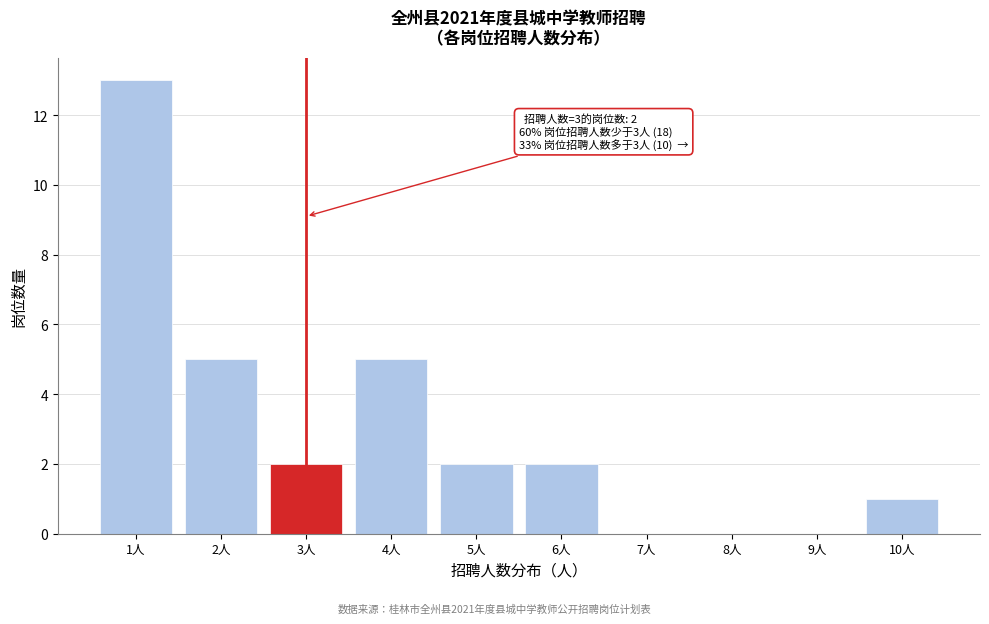

Reading left to right, list all the values displayed in this chart.

1人=13	2人=5	3人=2	4人=5	5人=2	6人=2	7人=0	8人=0	9人=0	10人=1